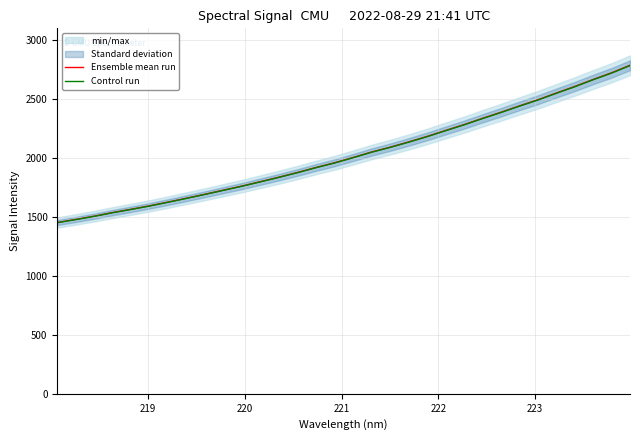

Which series has the largest total across all categories?

Ensemble mean run